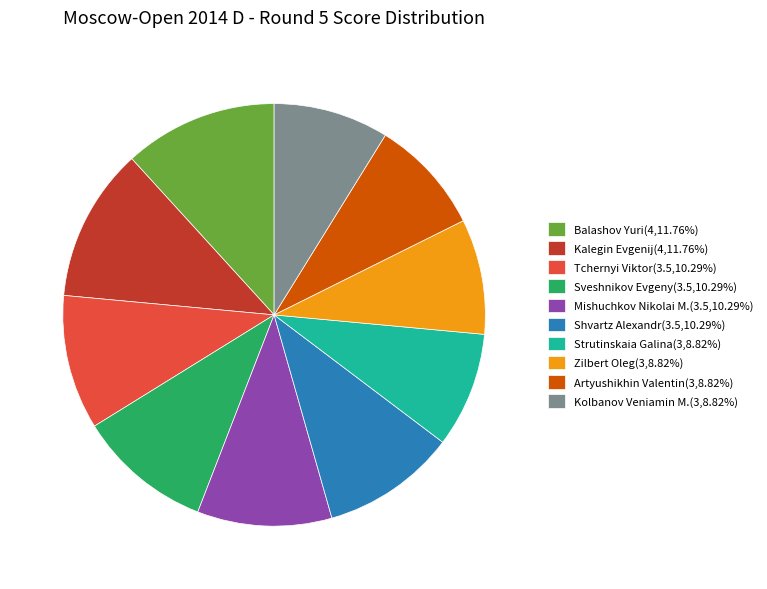

Does any single category account for the majority?

No